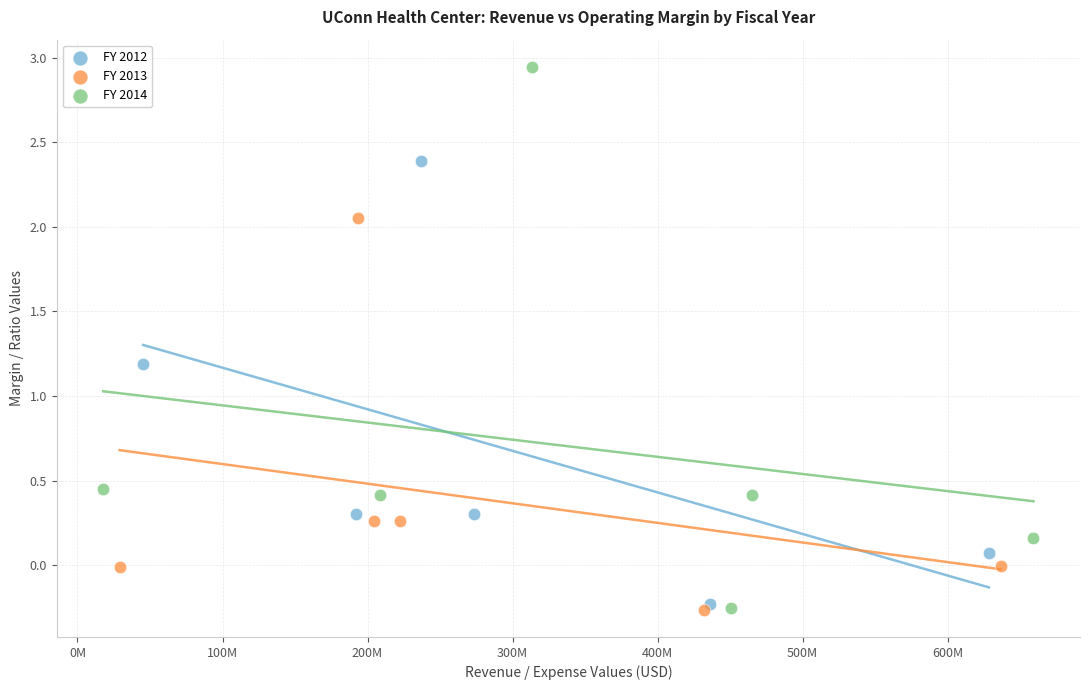

Which series has the widest spread of Y values?

FY 2014